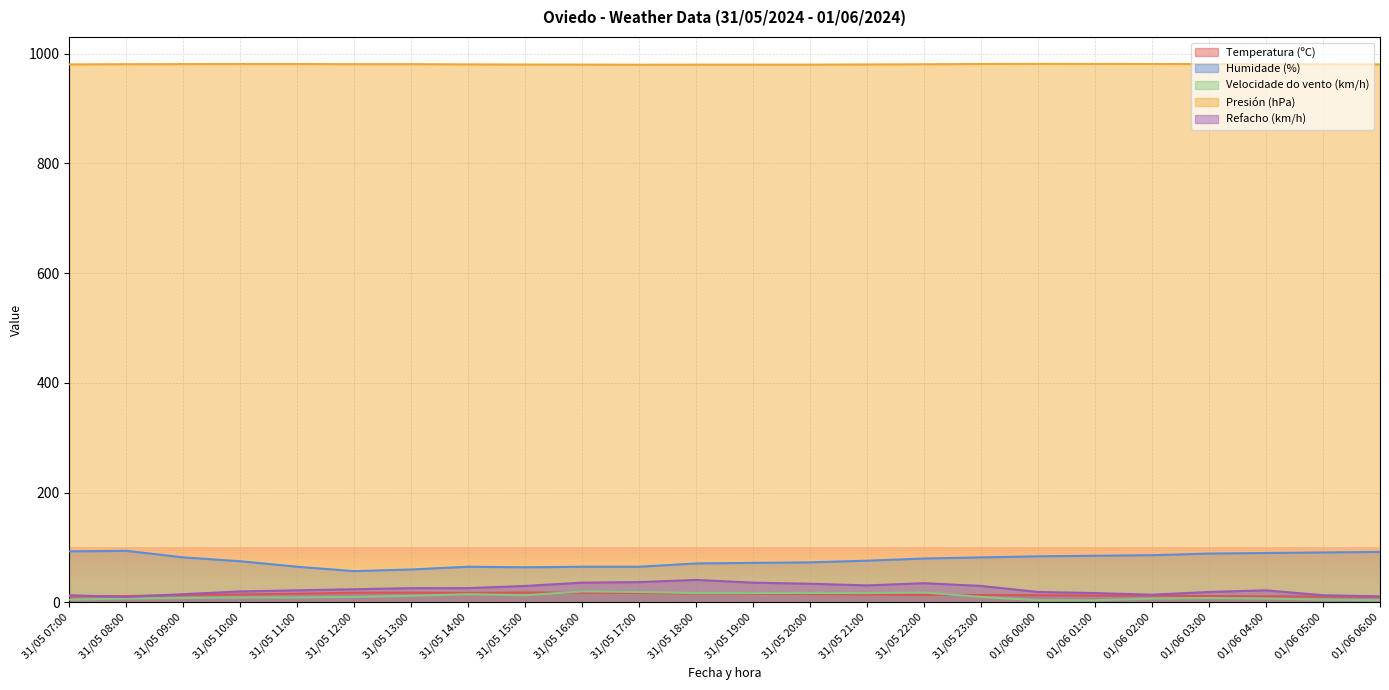

After their last crossing, which series has the higher values: Temperatura (ºC) or Velocidade do vento (km/h)?

Temperatura (ºC)